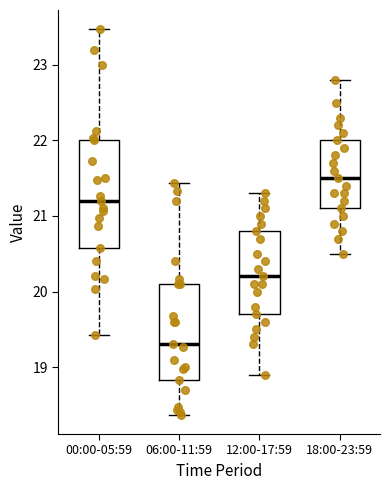

Comparing the boxes themselves (not the whiskers), which one is the tallest?

00:00-05:59